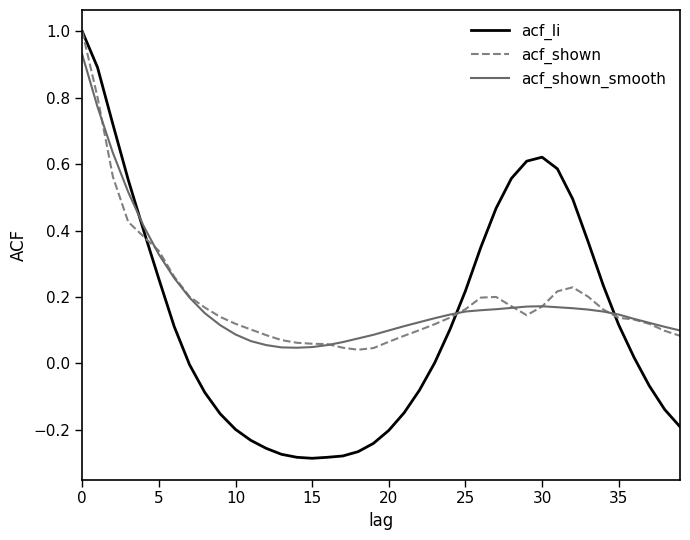

Which series has the largest range (max minus min)?

acf_li